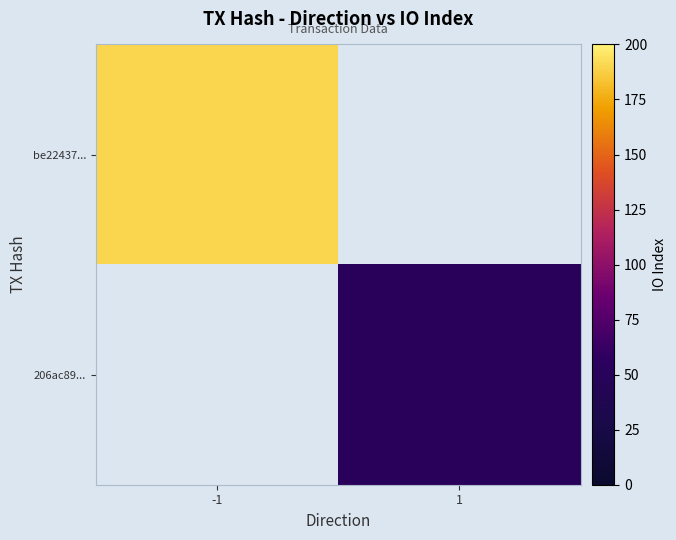

The be22437... series shows 85.1 at -1. True or false?

False